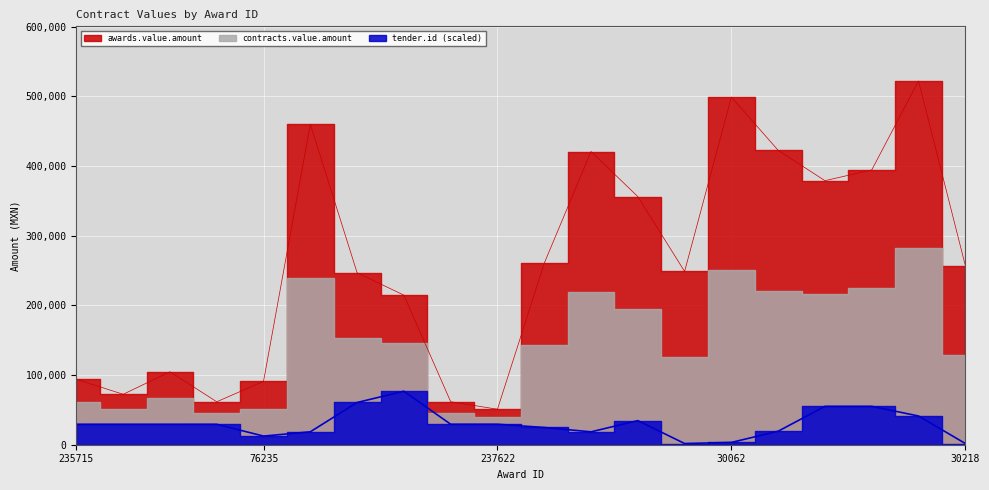

Does the chart display data point markers on the line(s)?

No